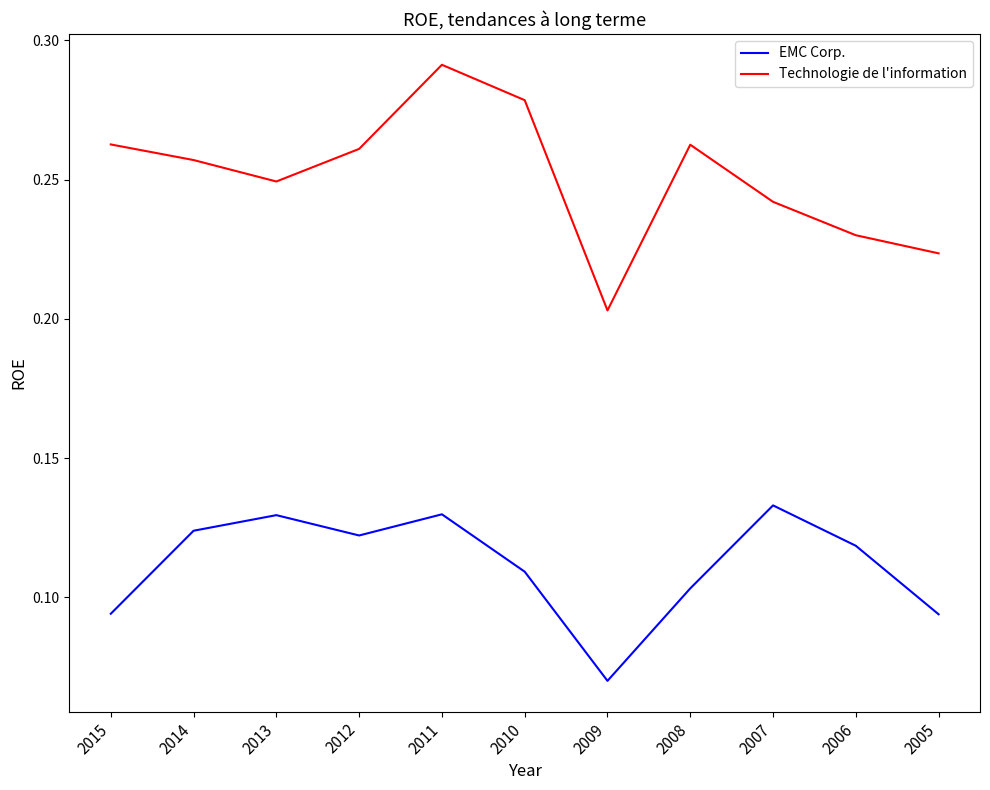

At how many categories does at least one series exceed 0?

11